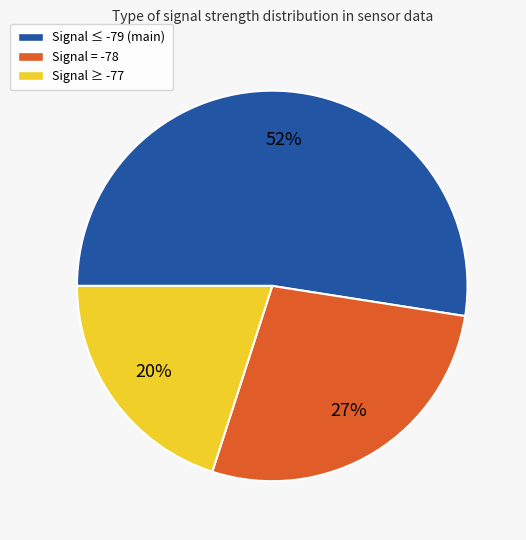

To the nearest percent, what is the average slice percentage?

33%